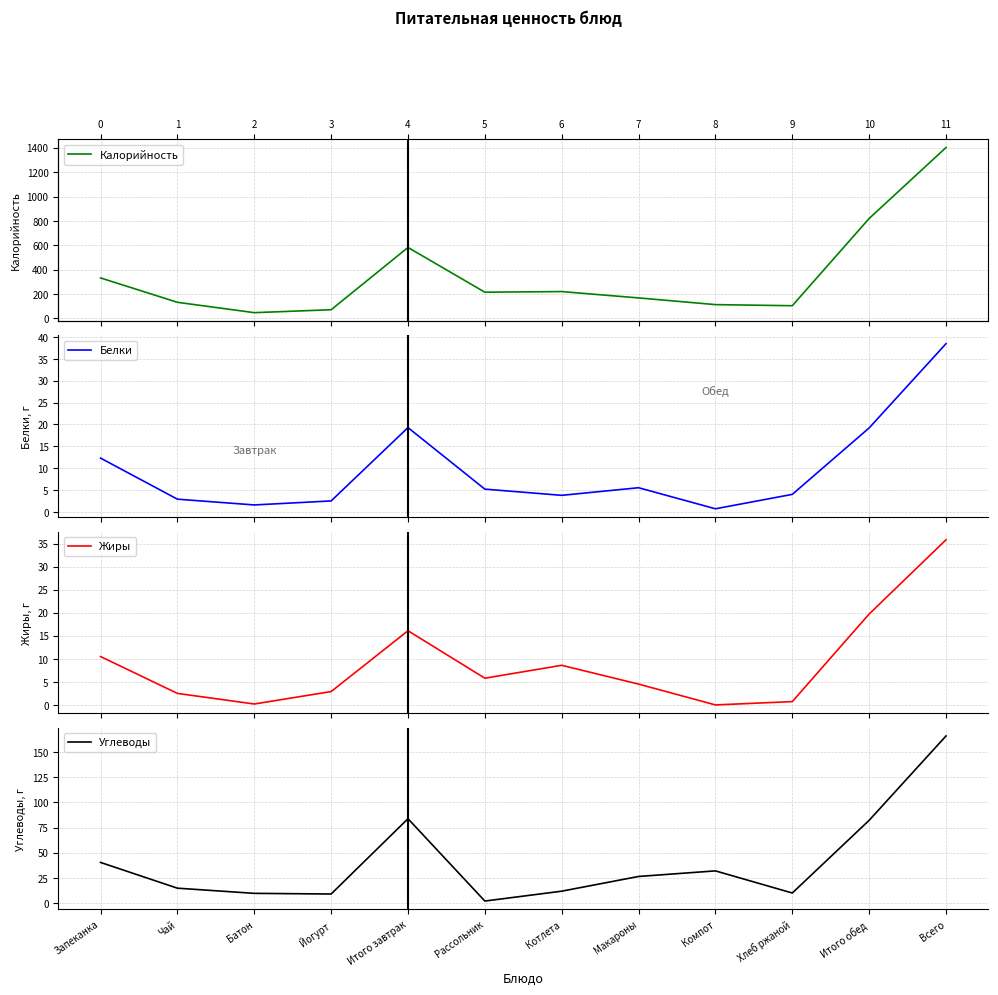

What is the difference between the Белки values at Батон and Хлеб ржаной?

2.4